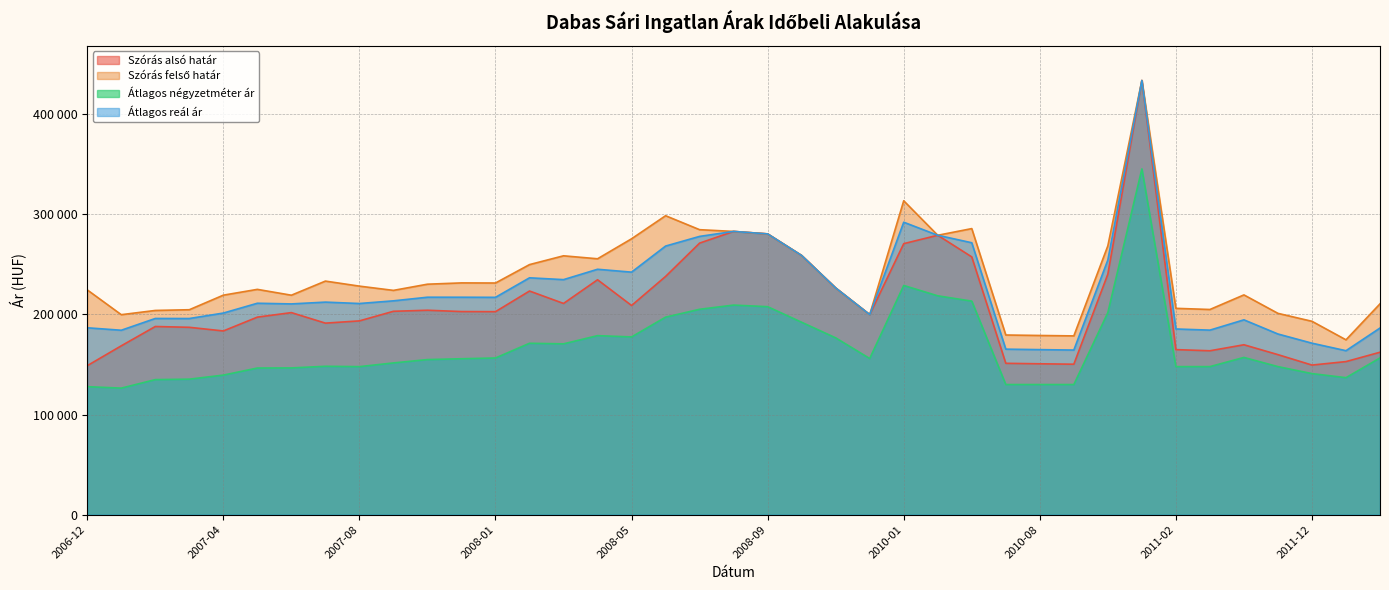

Which category has the highest value in the Szoras_also_hatar series?

2011-01